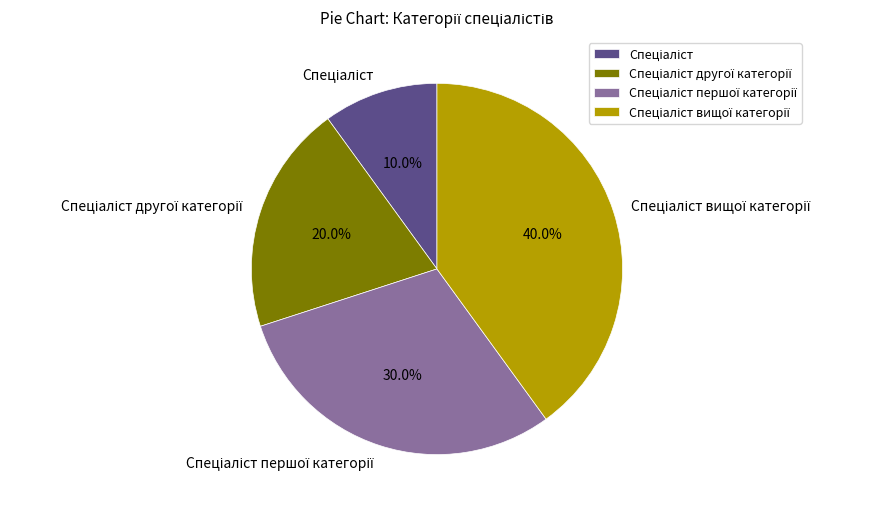

Is there any slice that represents more than half of the pie?

No